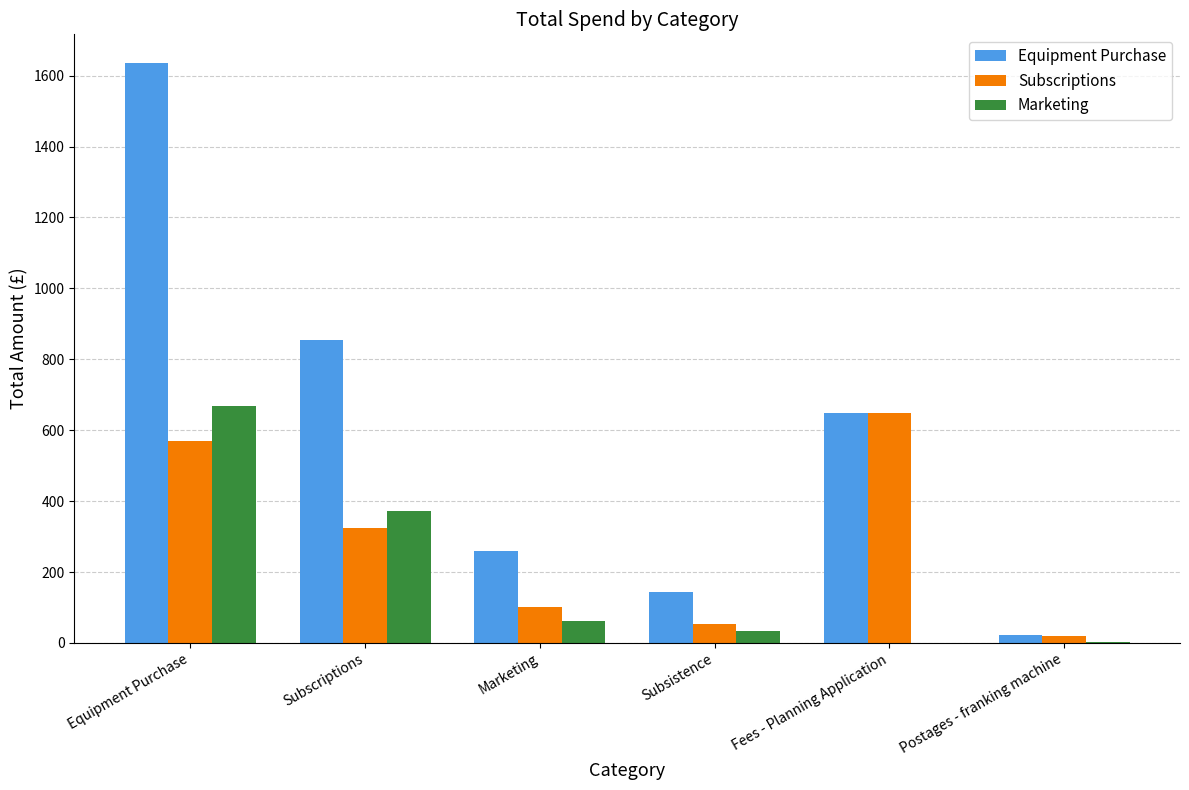

Read the Marketing value at Marketing.

61.9